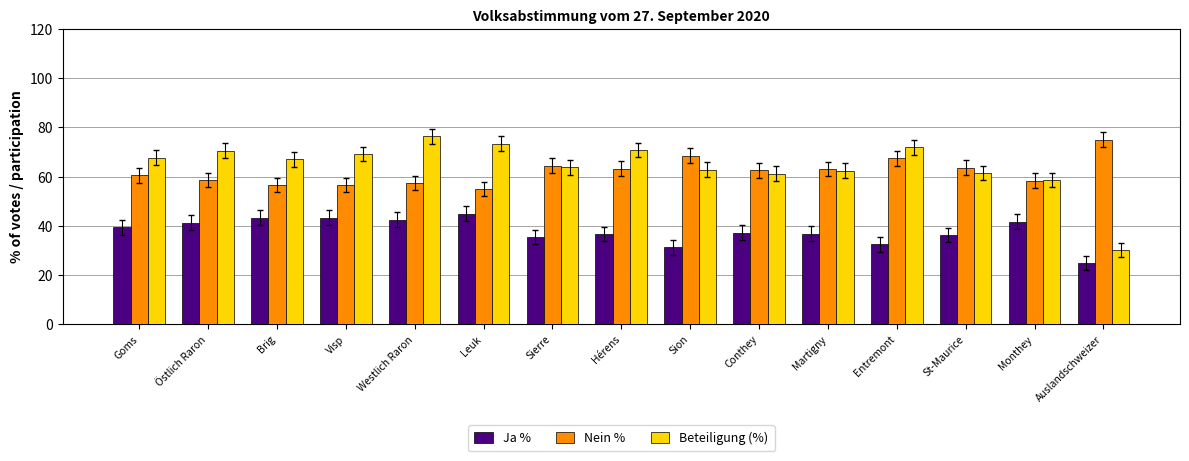

Rank the series at Westlich Raron from highest to lowest value.

Beteiligung (%), Nein %, Ja %